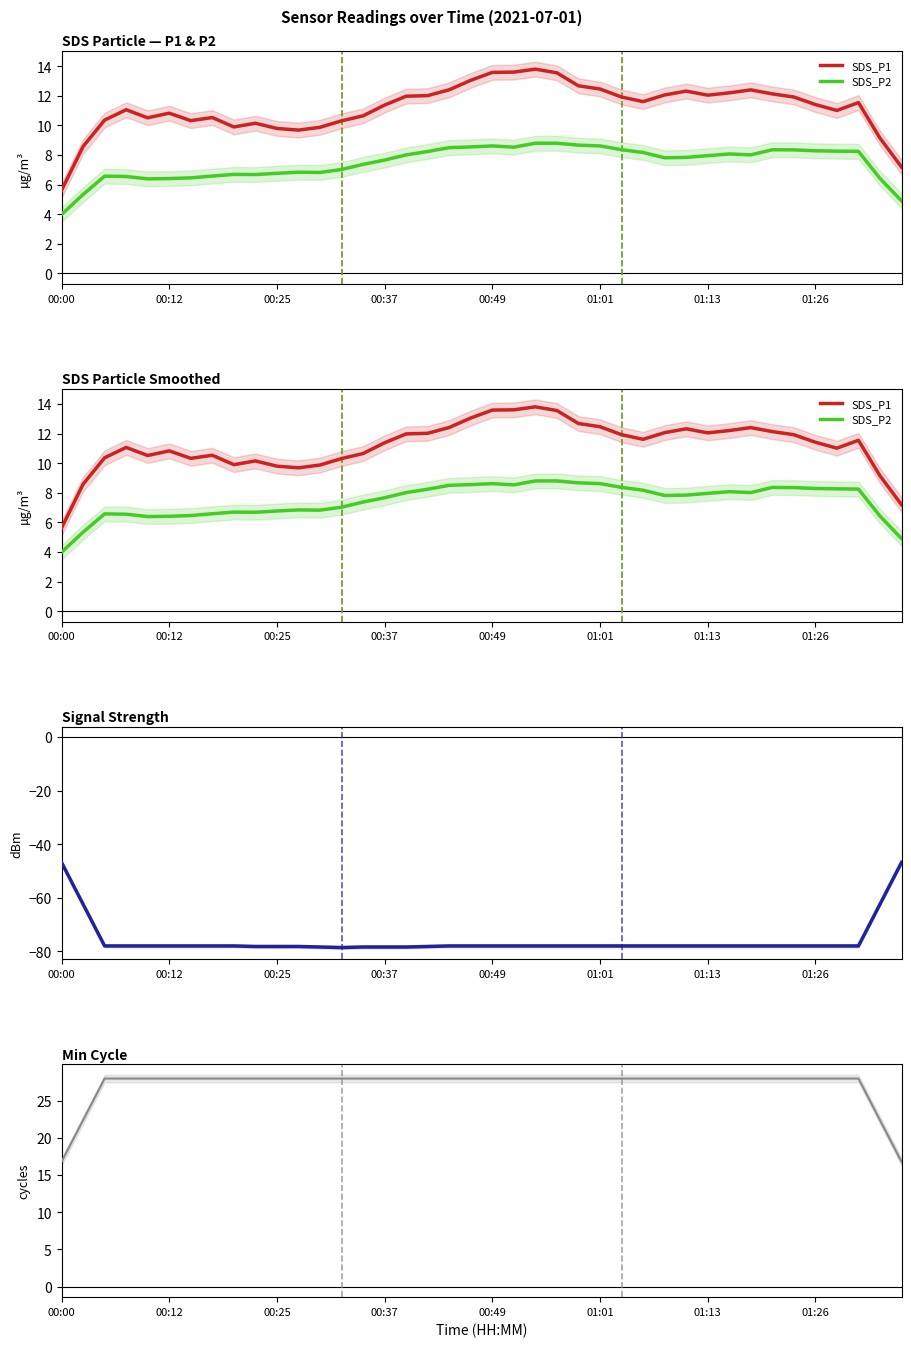

True or false: SDS_P1 has a value of 11.5 at 37.

True